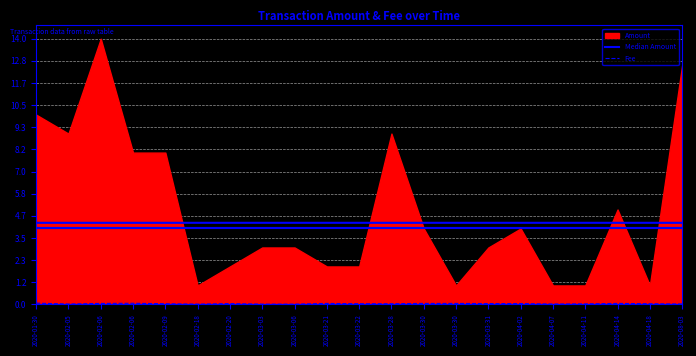

What is the label of the 14th point from the left?

2020-03-30